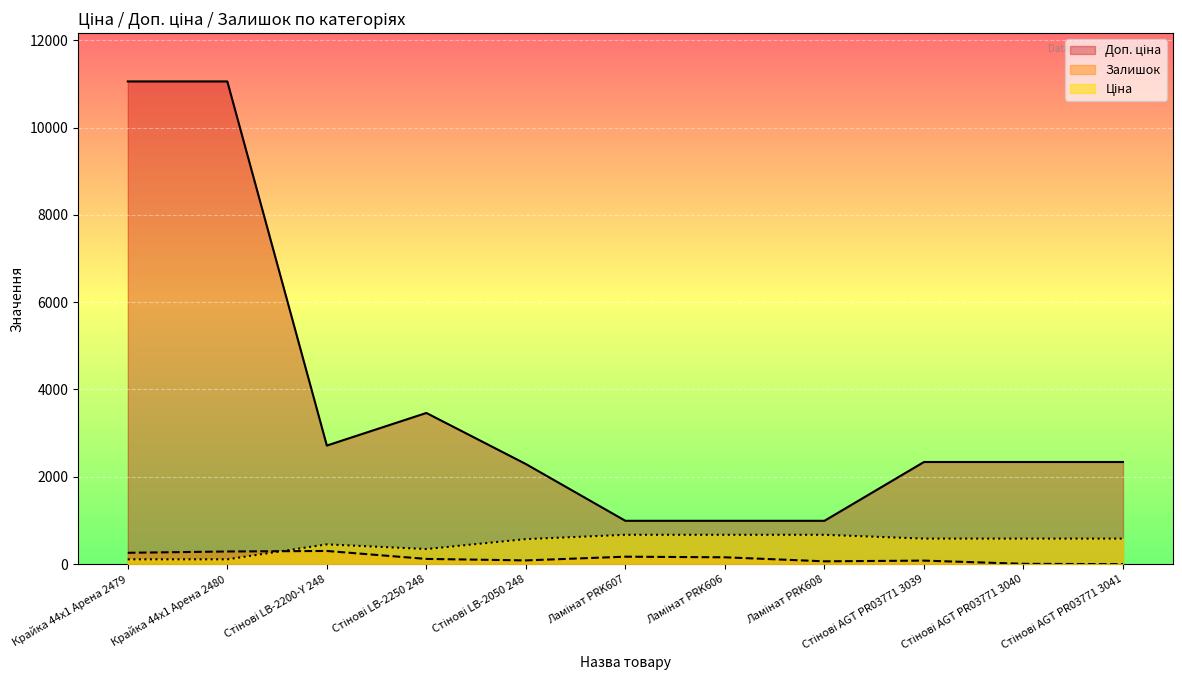

Where is the first local maximum for Залишок?

Стінові LB-2200-Y 248